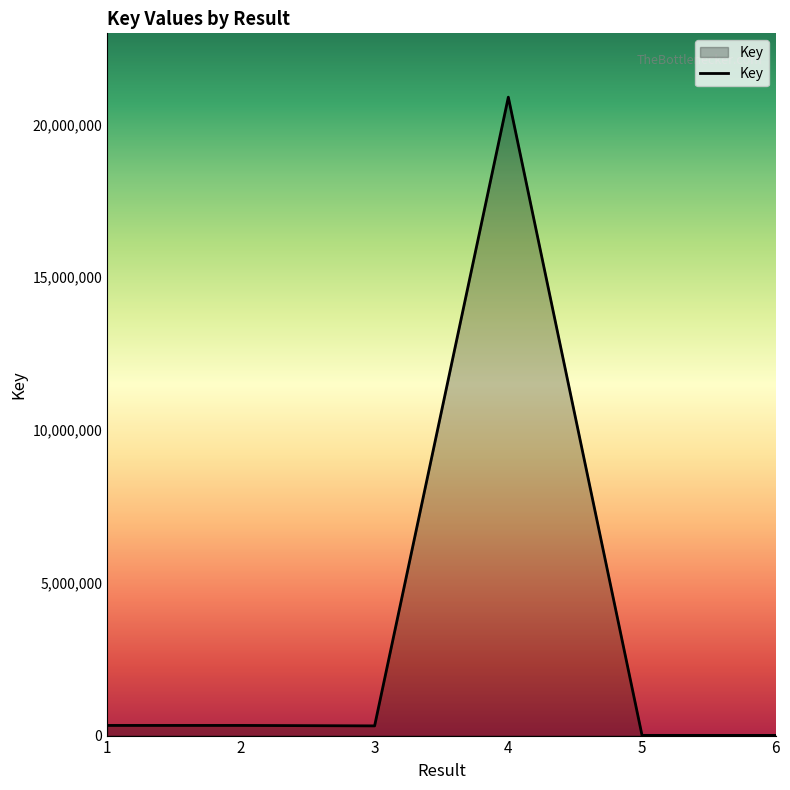

What is the sum of all values?

21889603